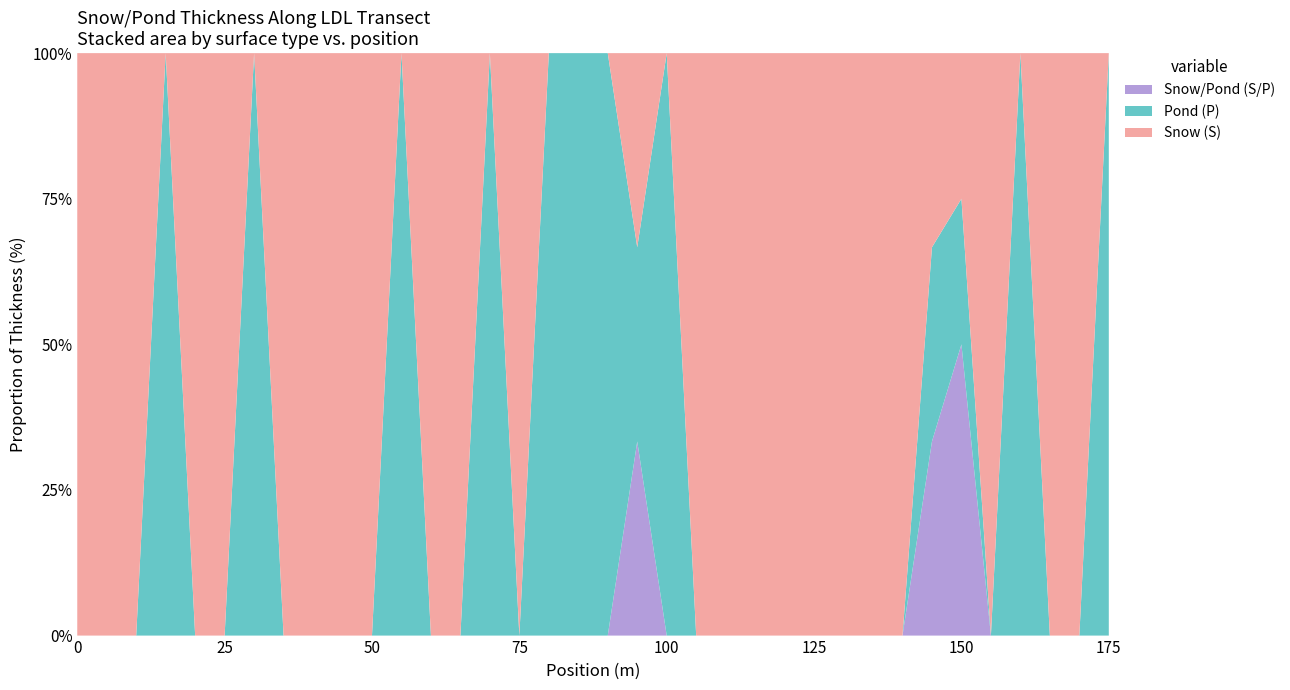

Reading left to right, what are all the values shown in this chart?

Snow (S): 5.0	9.0	9.5	0.0	10.0	18.0	0.0	9.0	9.5	14.0	9.0	0.0	7.5	8.0	0.0	9.5	0.0	0.0	0.0	4.0	0.0	13.5	14.0	7.5	8.0	24.5	13.0	8.0	11.0	8.2	9.0	15.0	0.0	6.0	4.5	0.0
Pond (P): 0.0	0.0	0.0	9.0	0.0	0.0	30.0	0.0	0.0	0.0	0.0	20.0	0.0	0.0	20.0	0.0	9.0	20.5	12.5	4.0	13.0	0.0	0.0	0.0	0.0	0.0	0.0	0.0	0.0	8.2	9.0	0.0	19.5	0.0	0.0	24.5
Snow/Pond (S/P): 0.0	0.0	0.0	0.0	0.0	0.0	0.0	0.0	0.0	0.0	0.0	0.0	0.0	0.0	0.0	0.0	0.0	0.0	0.0	4.0	0.0	0.0	0.0	0.0	0.0	0.0	0.0	0.0	0.0	8.2	18.0	0.0	0.0	0.0	0.0	0.0